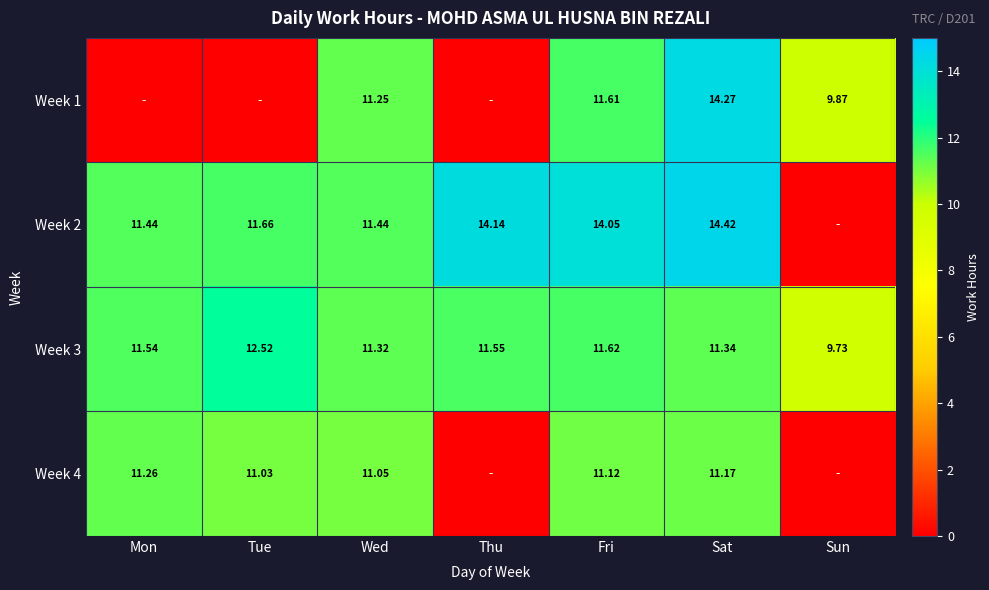

Is the value of Week 3 at Sun greater than the value of Week 1 at Sat?

No